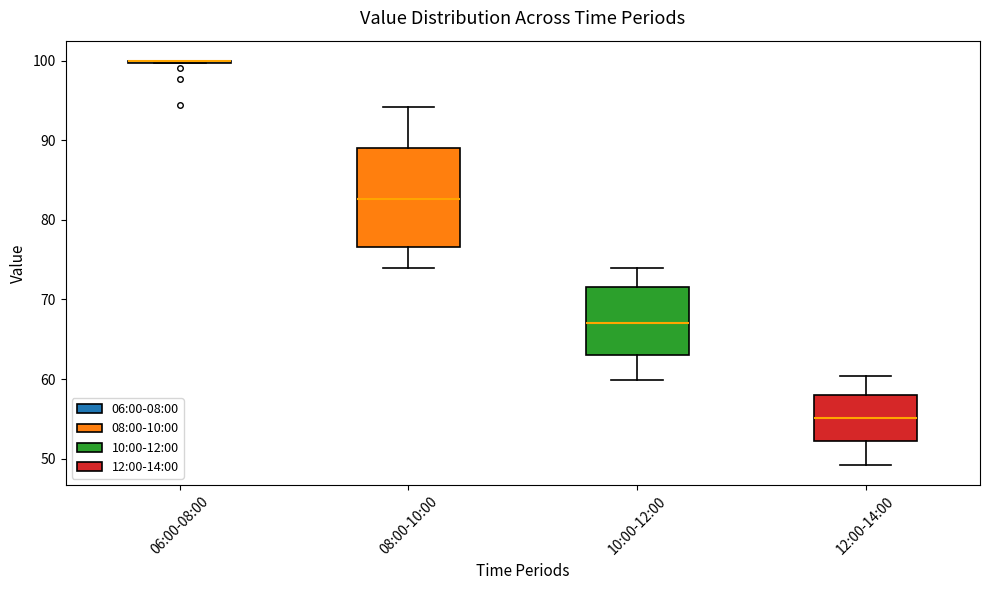

Reading left to right, read every box against the y-axis: the position of its median line, the range the box covers, and the ends of its whiskers. The values are not printed on the chart, so give them approximately, as read against the axis.

06:00-08:00: box collapsed to a line at 100, whiskers 100 to 100
08:00-10:00: median 83, box 77 to 89, whiskers 74 to 94
10:00-12:00: median 67, box 63 to 72, whiskers 60 to 74
12:00-14:00: median 55, box 52 to 58, whiskers 49 to 60